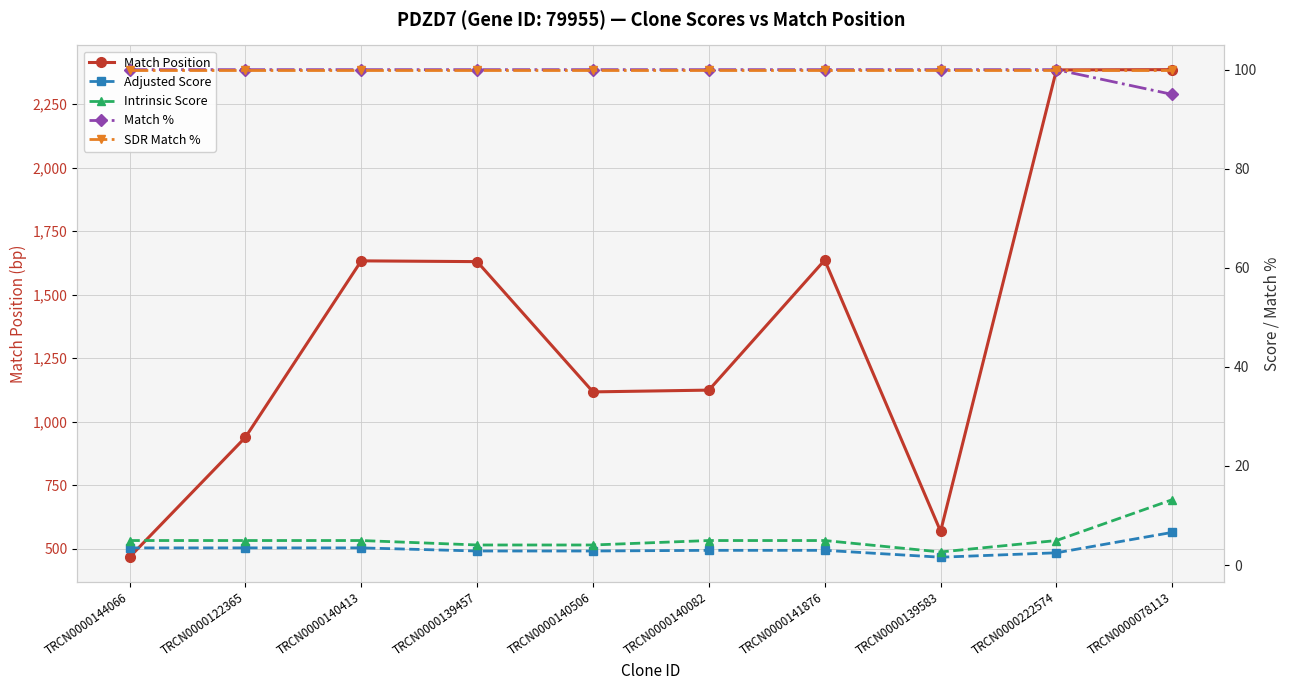

Is the value of Match % at TRCN0000140413 greater than the value of SDR Match % at TRCN0000139457?

No